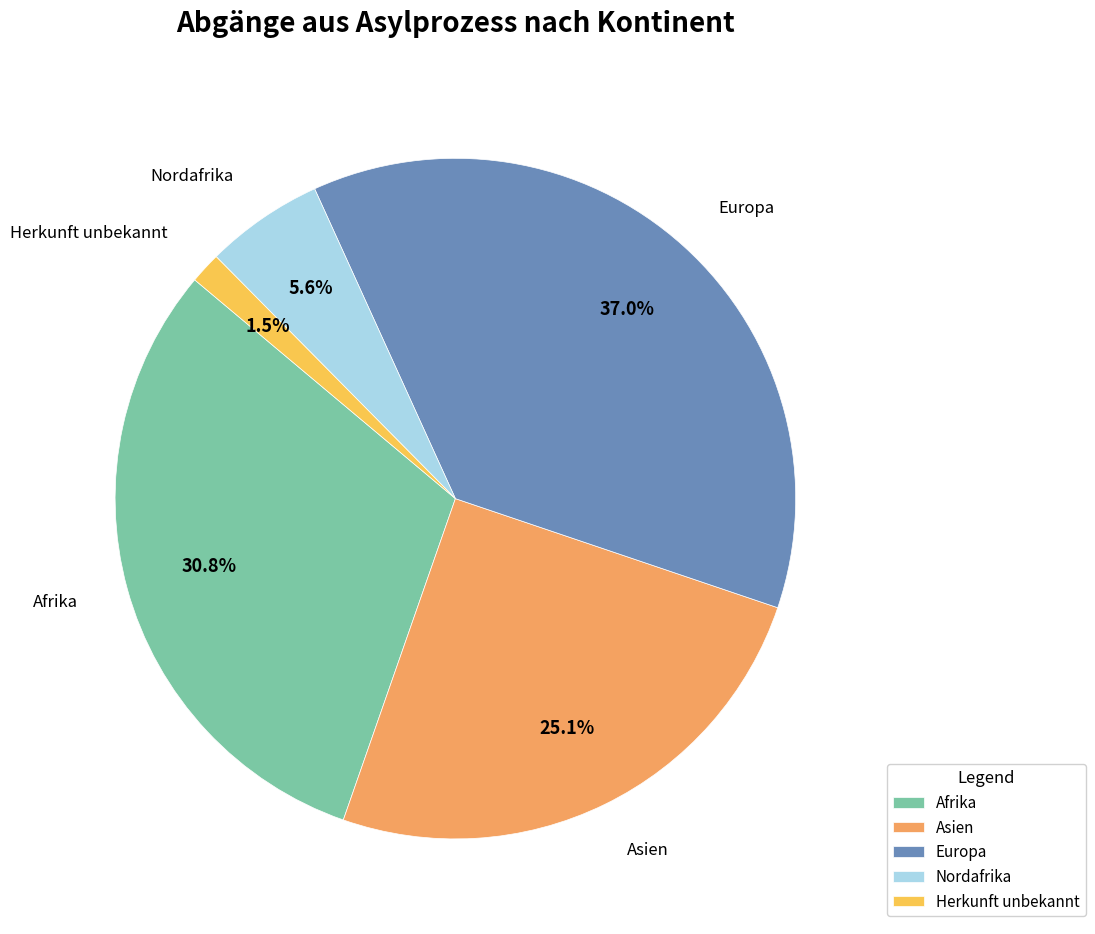

Approximately how many times larger is the value at Herkunft unbekannt compared to Nordafrika?

0.3